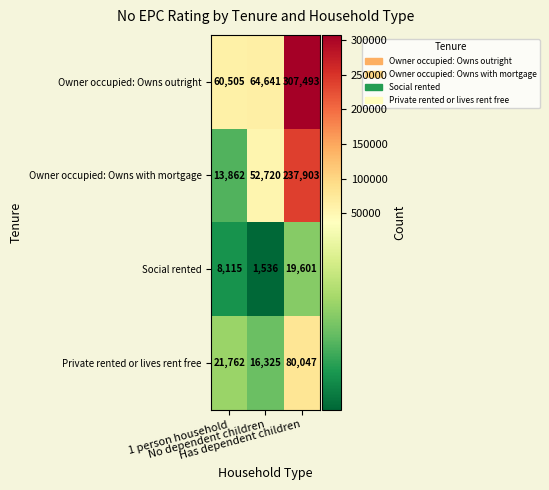

At how many categories does at least one series exceed 28378?

3